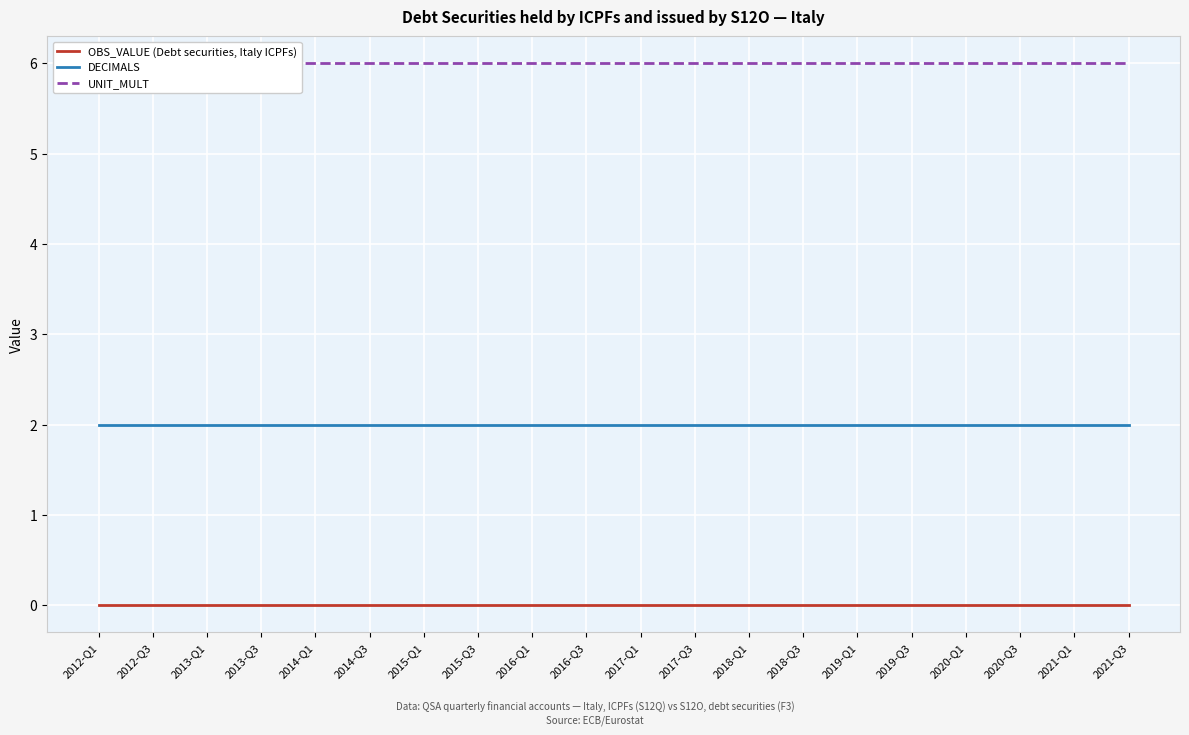

Reading left to right, transcribe all the data shown in this chart.

OBS_VALUE (Debt securities, Italy ICPFs): 0	0	0	0	0	0	0	0	0	0	0	0	0	0	0	0	0	0	0	0
DECIMALS: 2	2	2	2	2	2	2	2	2	2	2	2	2	2	2	2	2	2	2	2
UNIT_MULT: 6	6	6	6	6	6	6	6	6	6	6	6	6	6	6	6	6	6	6	6